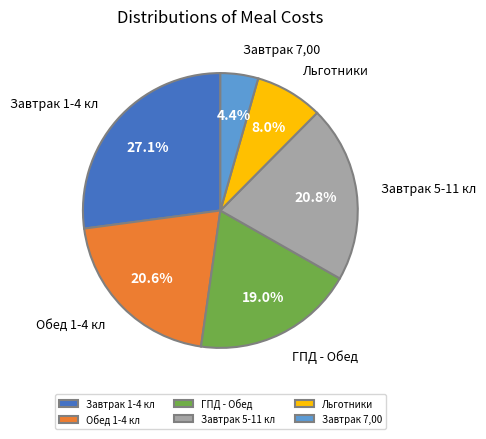

How many slices are in this pie chart?

6